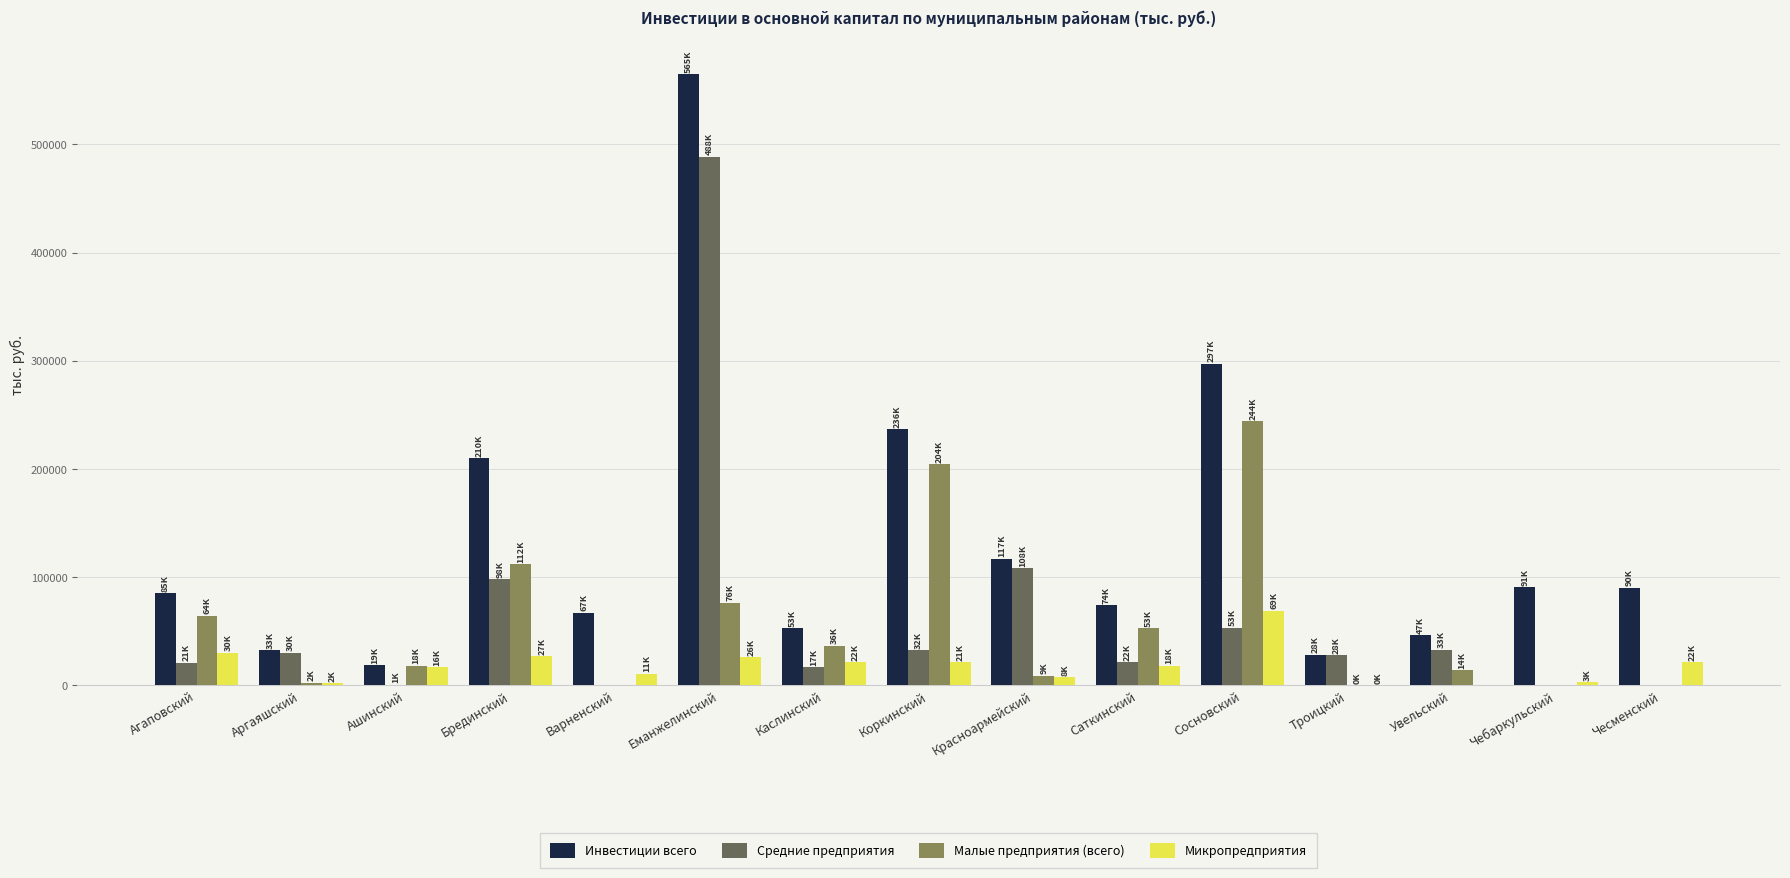

What is the greatest value displayed?

564849